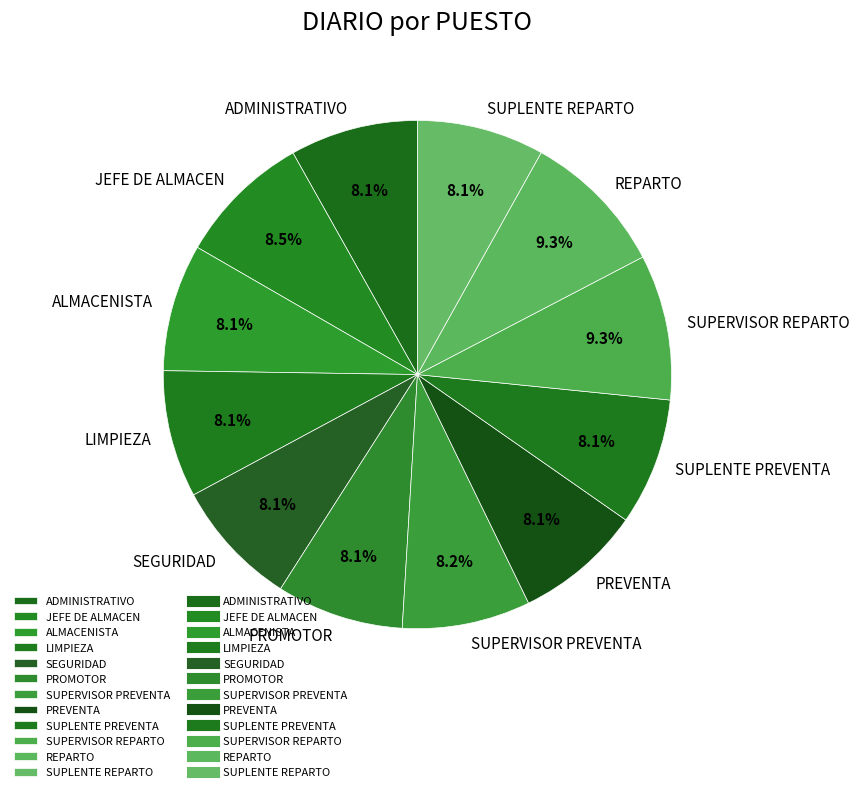

What percentage is the REPARTO slice, to the nearest percent?

9%